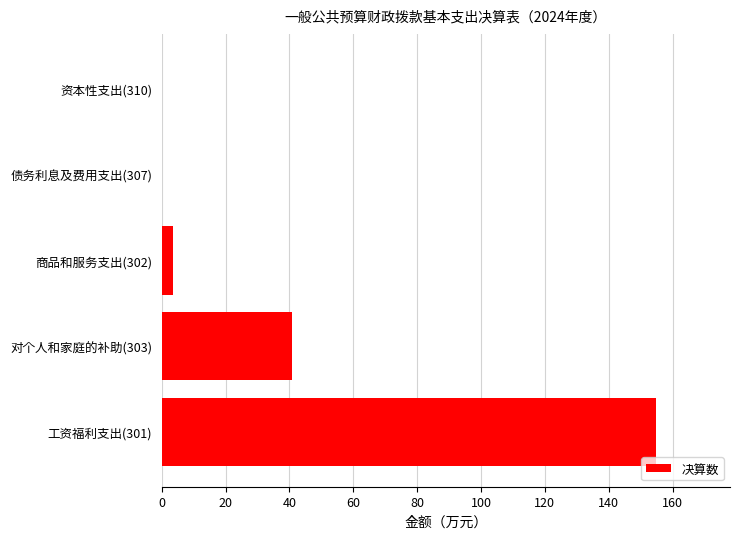

The chart shows a value of 0.0 at 资本性支出(310). True or false?

True